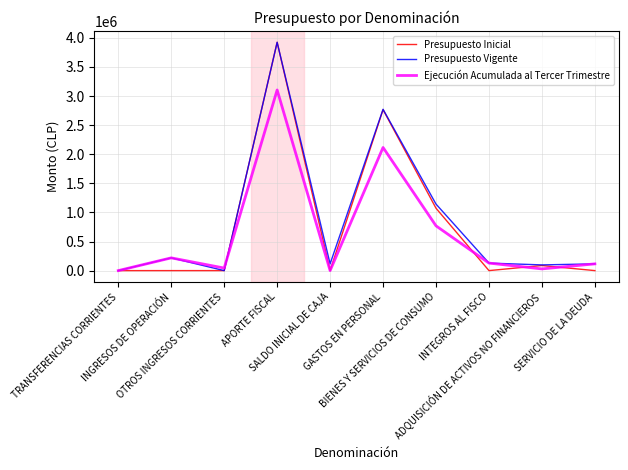

How many lines are shown in the chart?

3